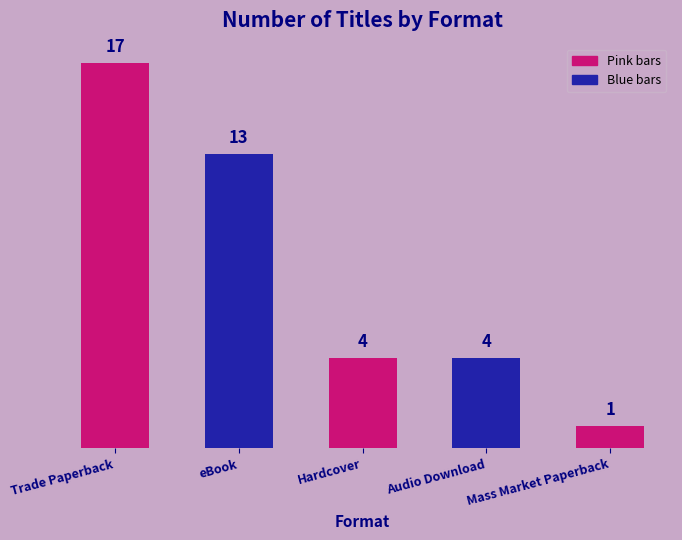

Which label corresponds to the largest value in the chart?

Trade Paperback